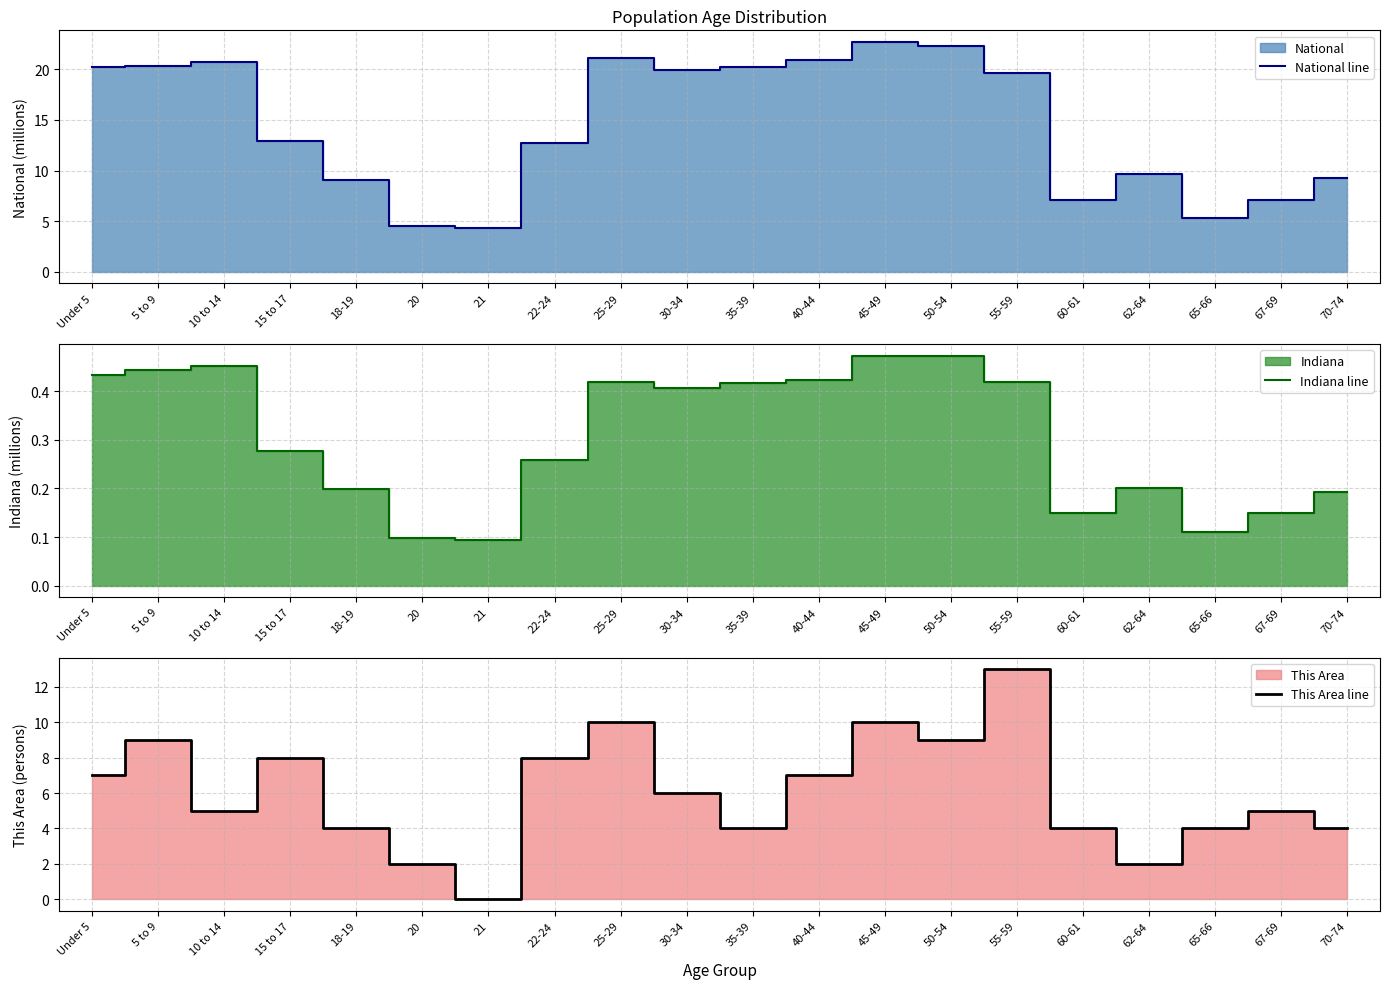

What are all the series names shown in the legend?

National line, Indiana line, This Area line